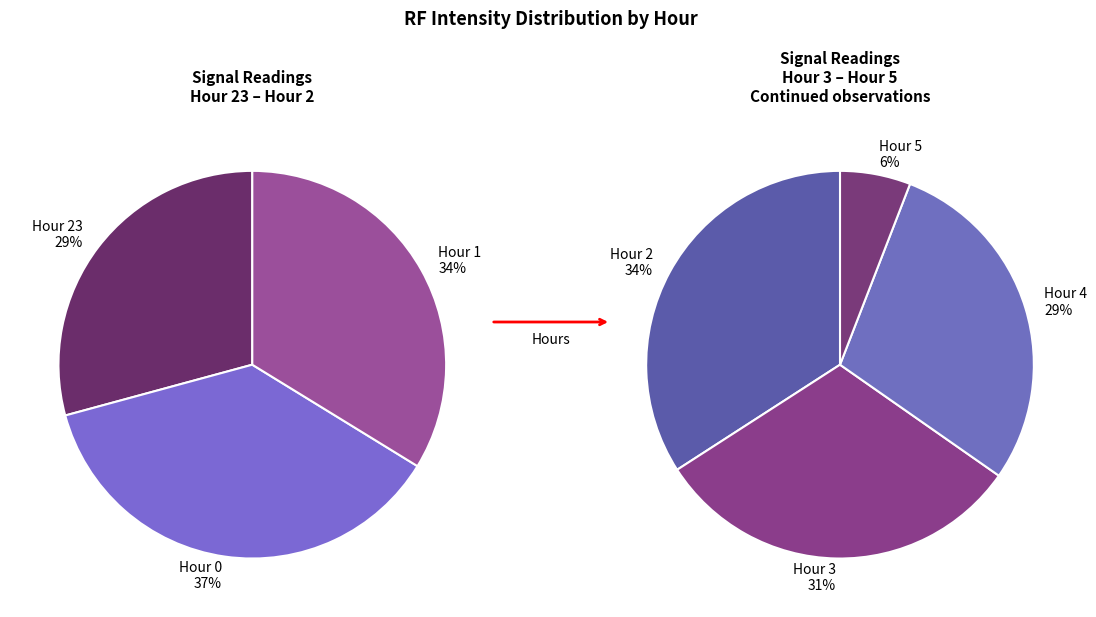

What is the ratio of the value at Hour 2 to the value at Hour 4?

1.2